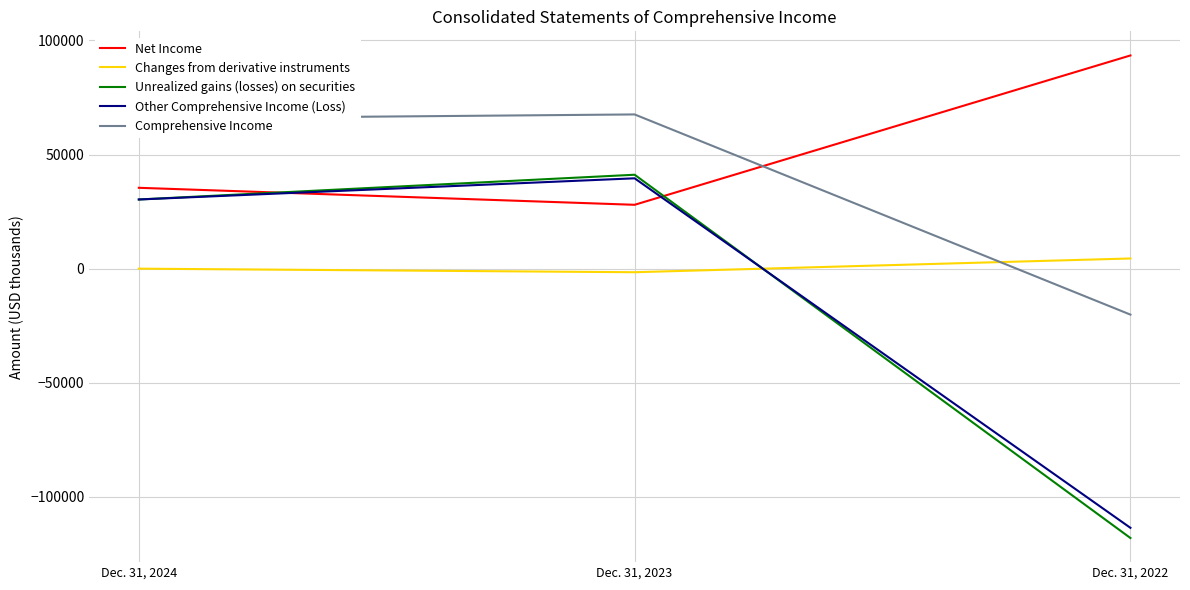

Which series has the largest total across all categories?

Net Income